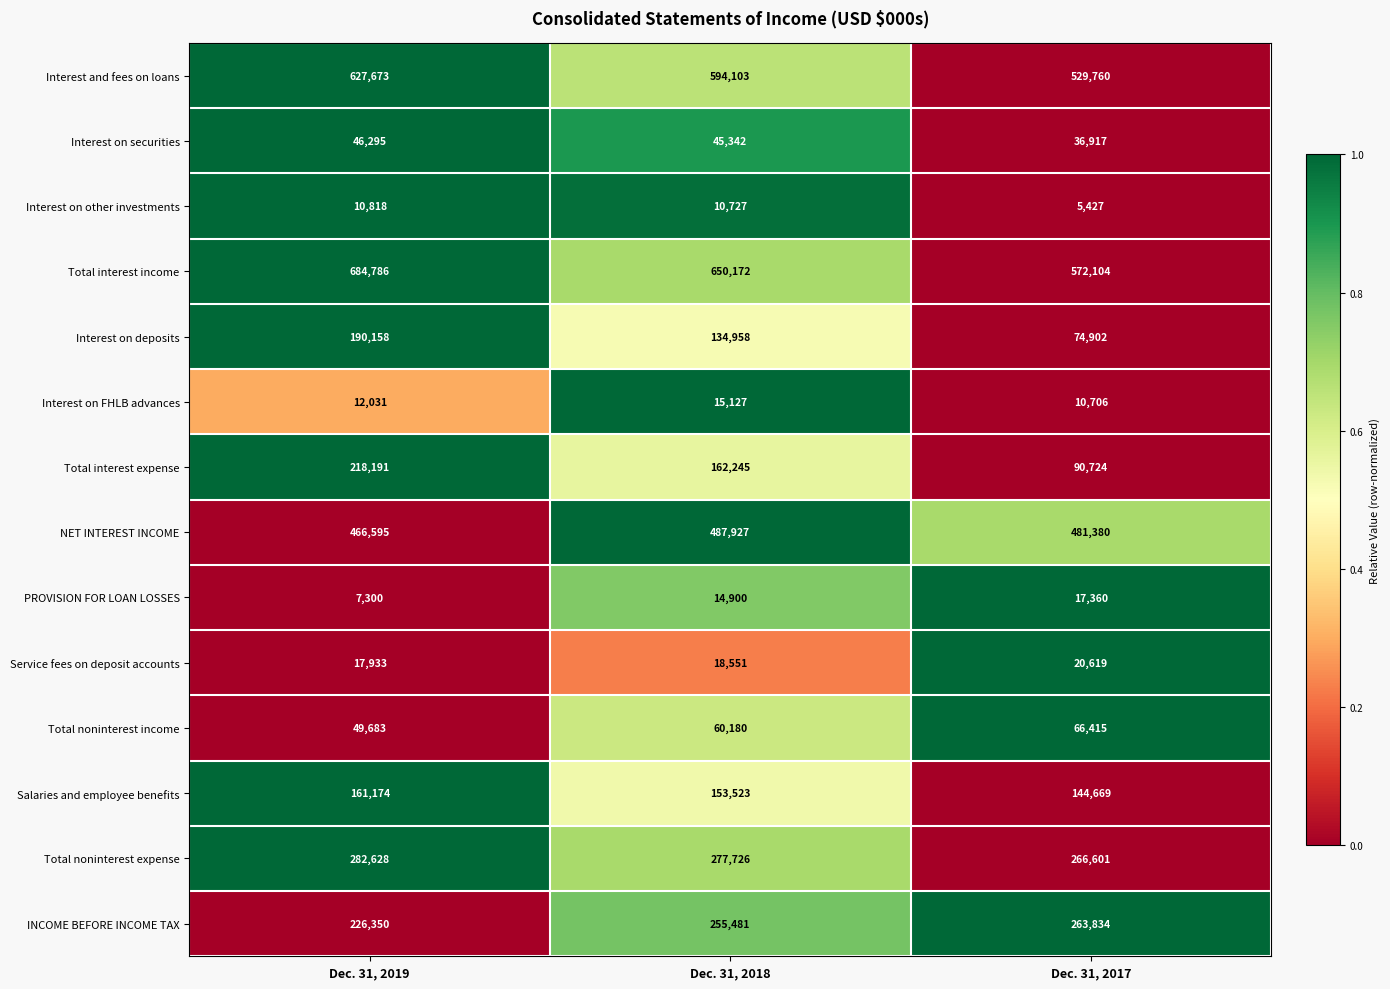

What is the minimum value for INCOME BEFORE INCOME TAX?

226350